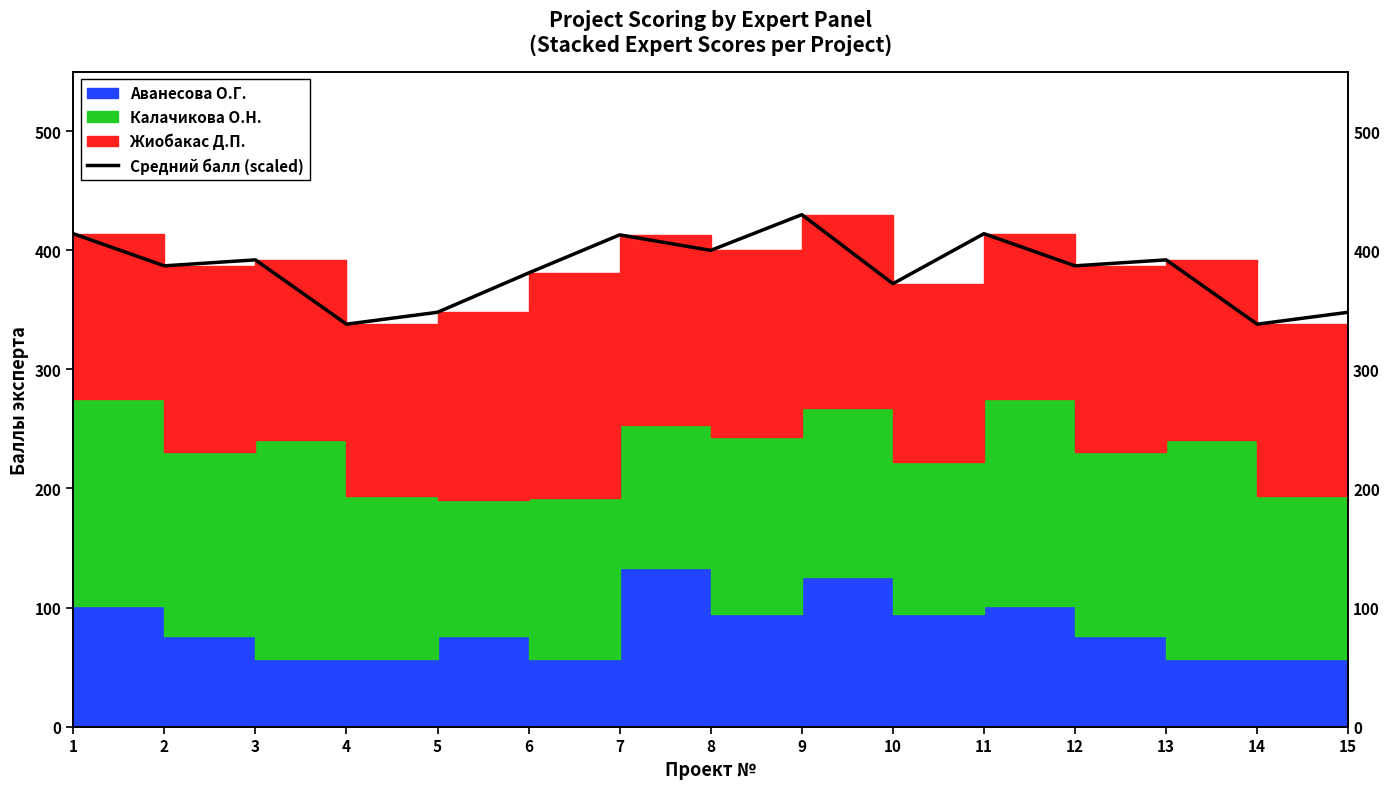

What is the value of the 10th point from the left?

372.0